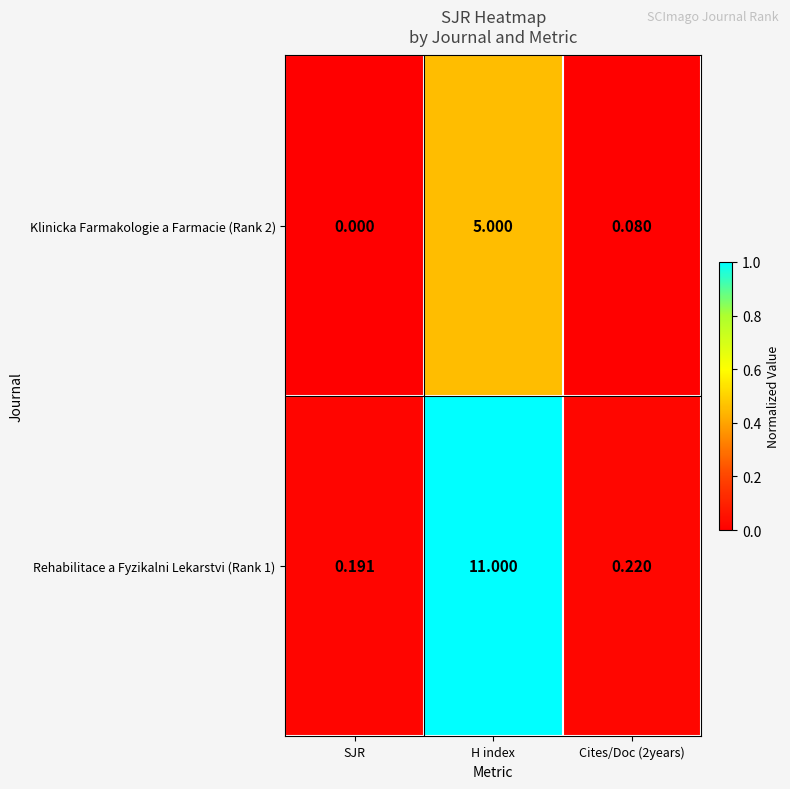

Is the value of Klinicka Farmakologie a Farmacie (Rank 2) at H index greater than the value of Rehabilitace a Fyzikalni Lekarstvi (Rank 1) at SJR?

Yes